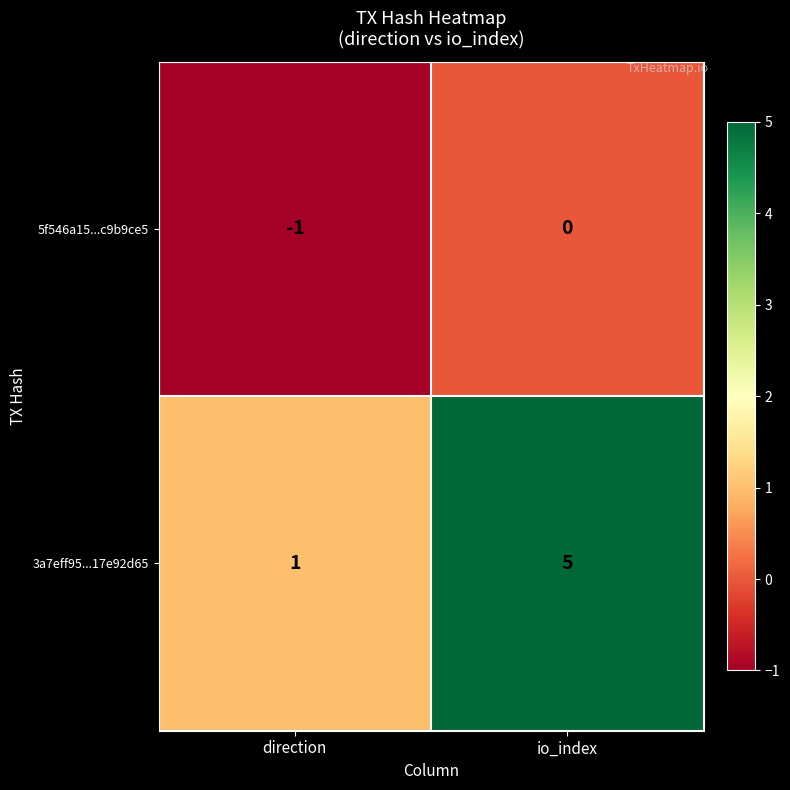

What is the greatest value displayed?

5